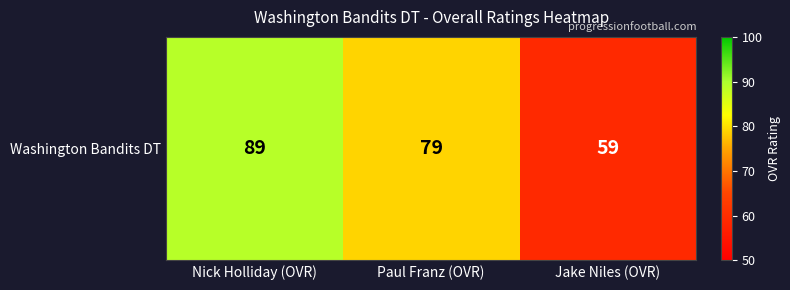

The chart shows a value of 105 at Paul Franz (OVR). True or false?

False